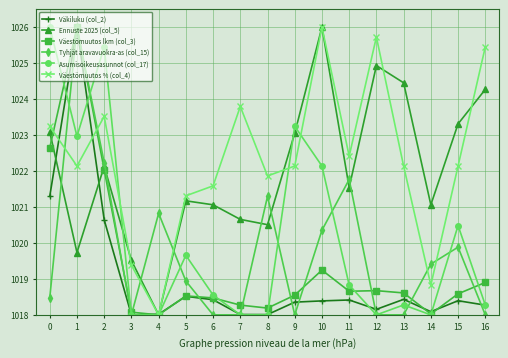

Which series changed the most between 7 and 15?

Ennuste 2025 (col_5)